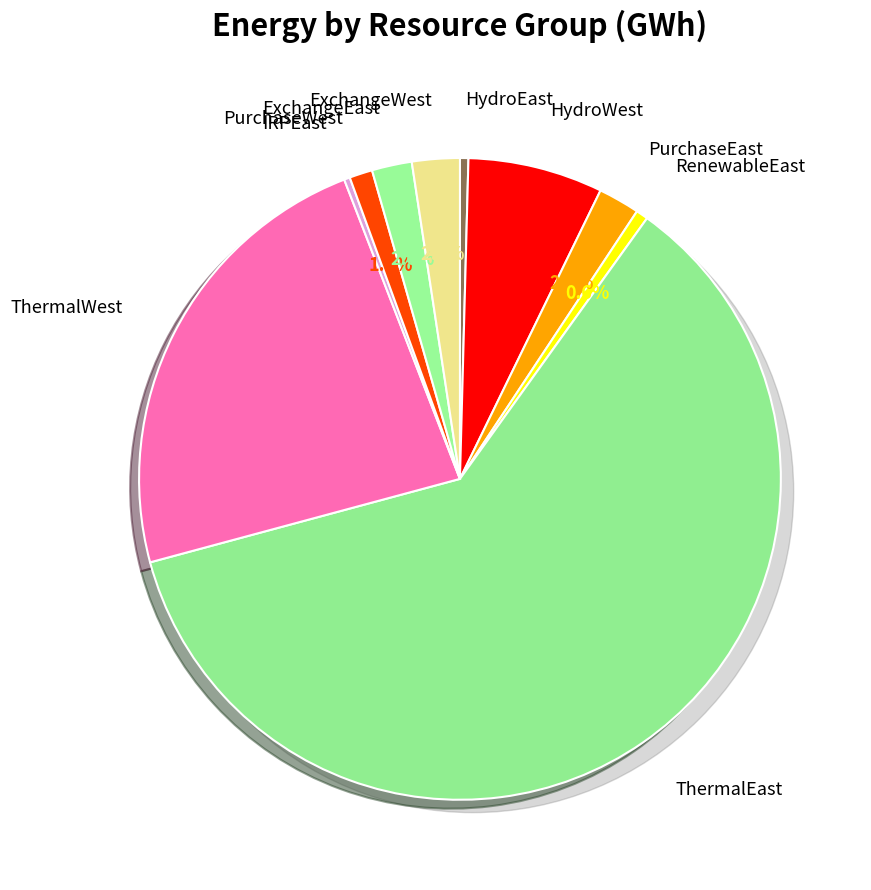

Which category has the biggest portion of the pie?

ThermalEast